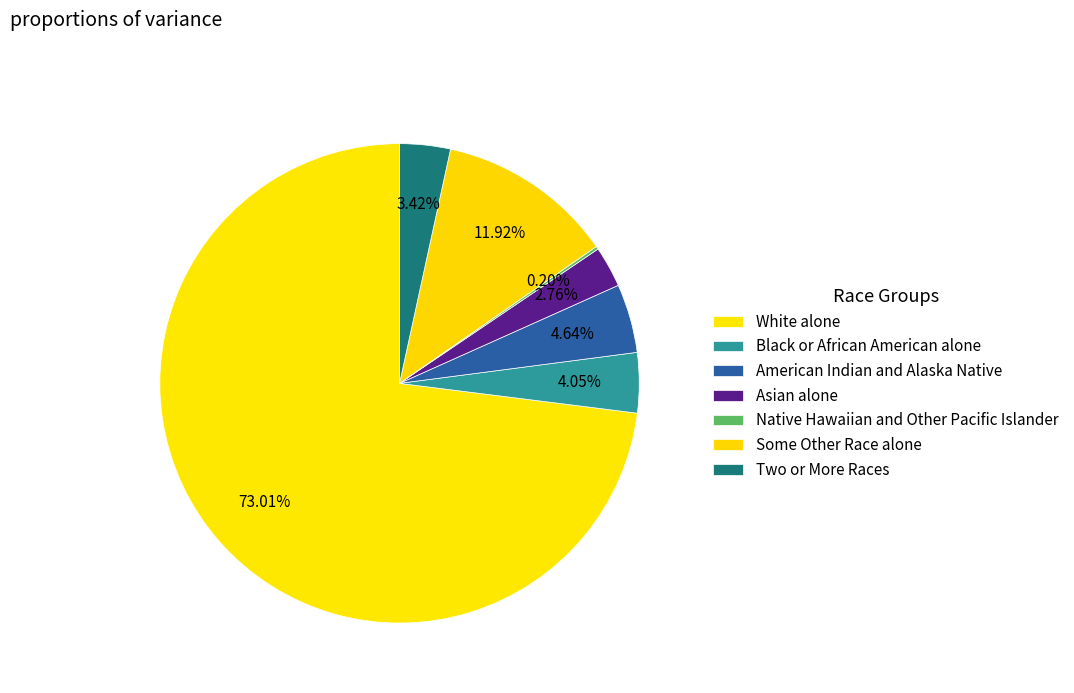

To the nearest percent, what is the difference between the Asian alone and Black or African American alone slice percentages?

1%